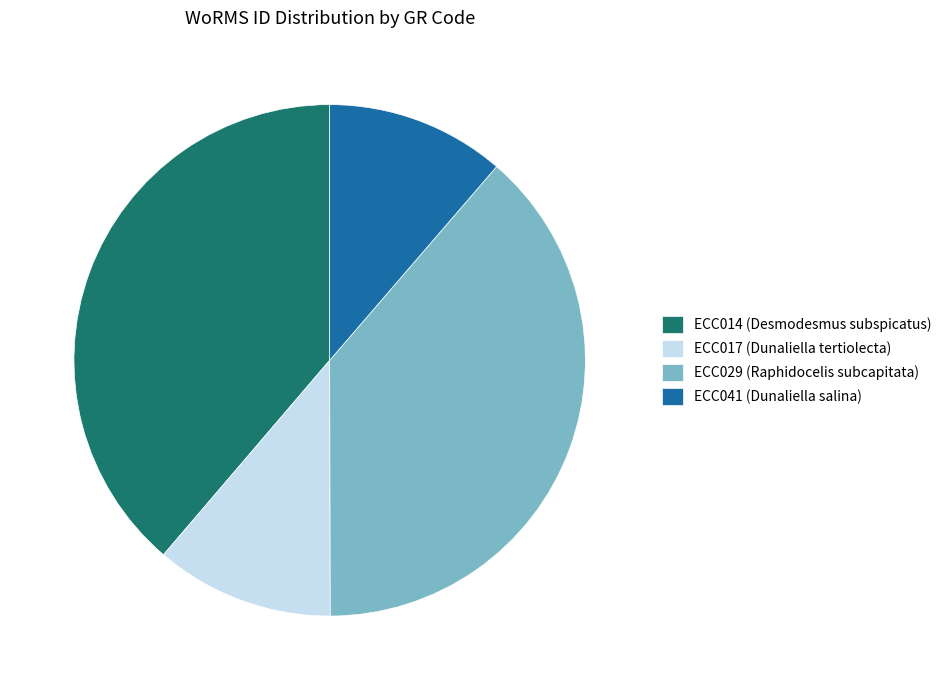

Is there a majority slice in this chart?

No